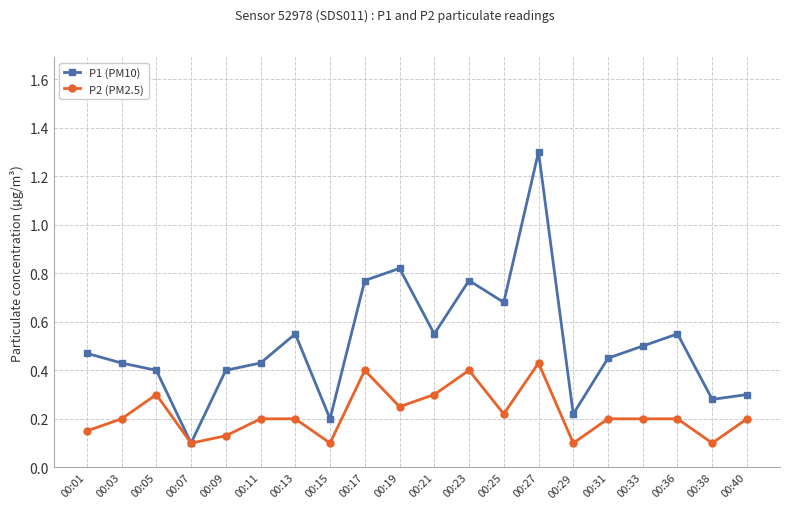

At how many categories does at least one series exceed 1?

1